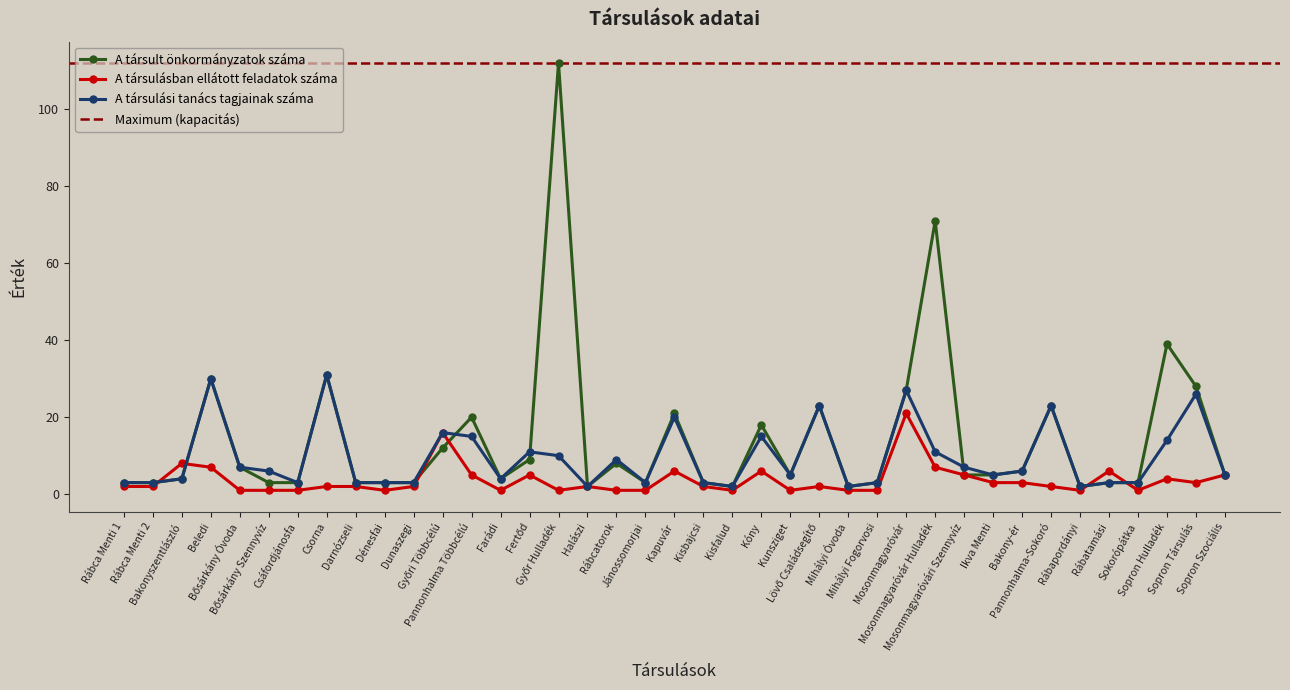

At which category is the sum across all series the highest?

Győr Hulladék